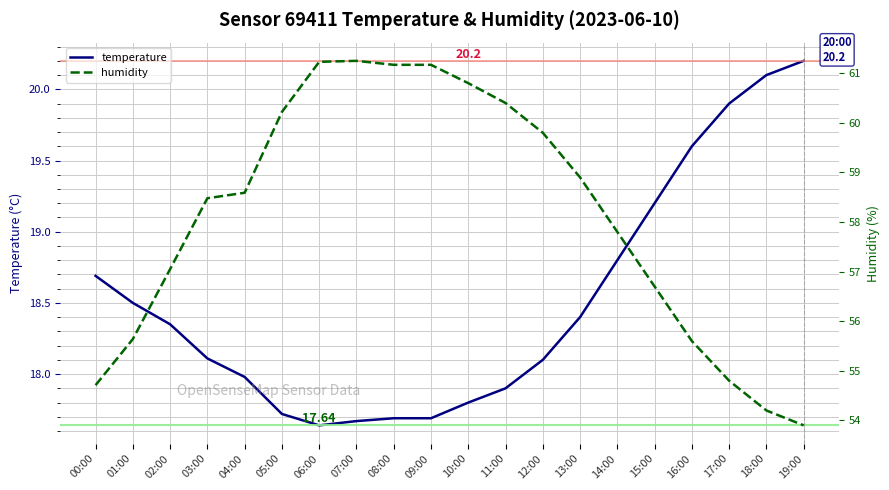

Which series has the widest spread of values?

humidity